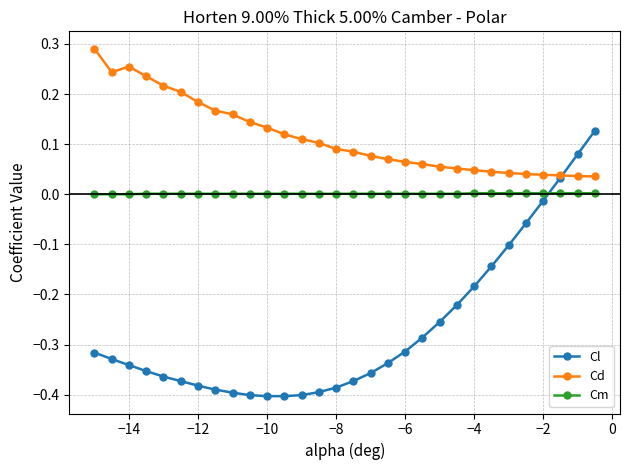

List the series in order of their peak value, lowest first.

Cm, Cl, Cd